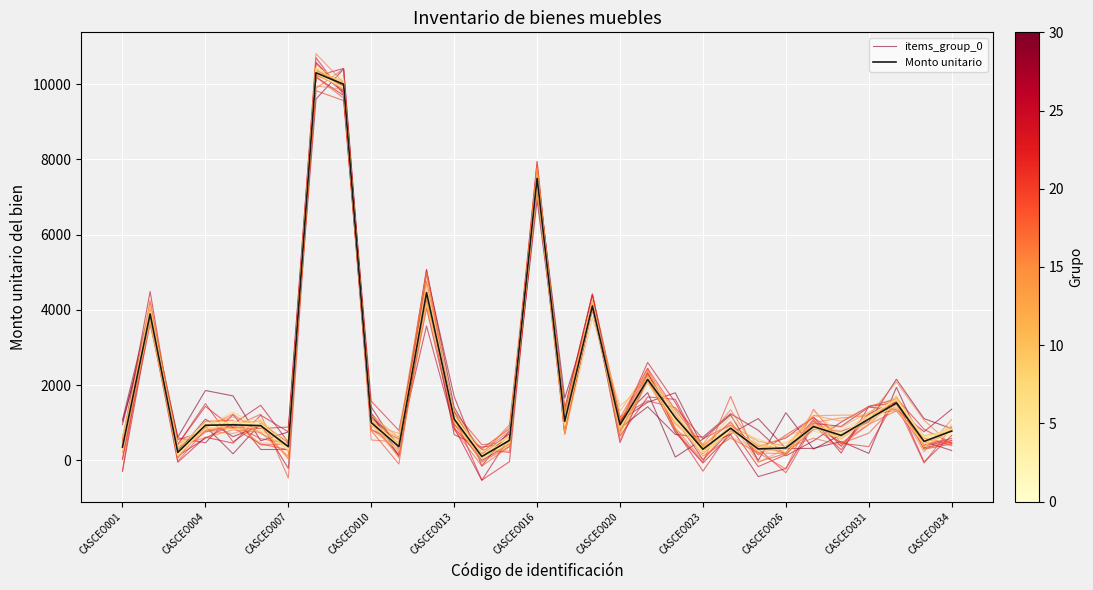

How many data points does each series have?

31